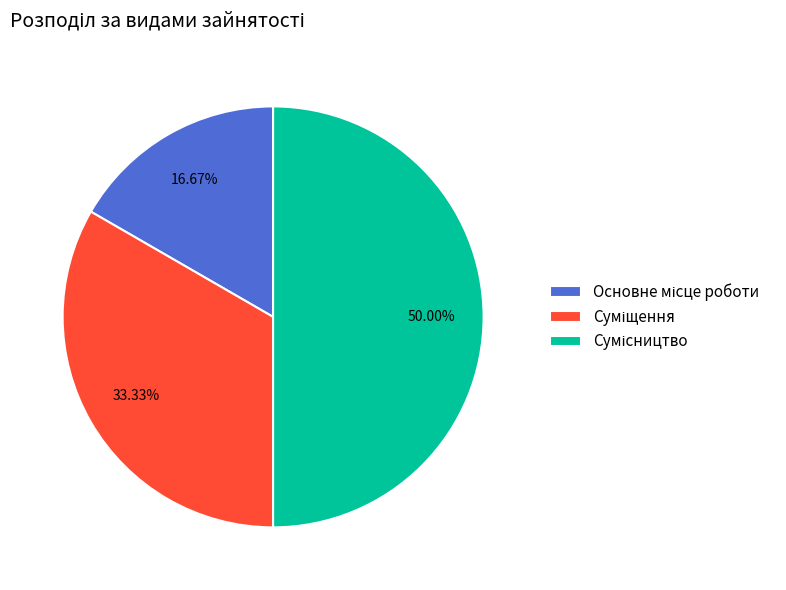

Rank the categories by value from highest to lowest.

Сумісництво, Суміщення, Основне місце роботи